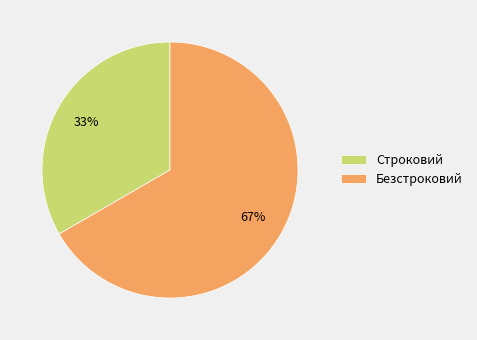

Which has a higher value, Безстроковий or Строковий?

Безстроковий